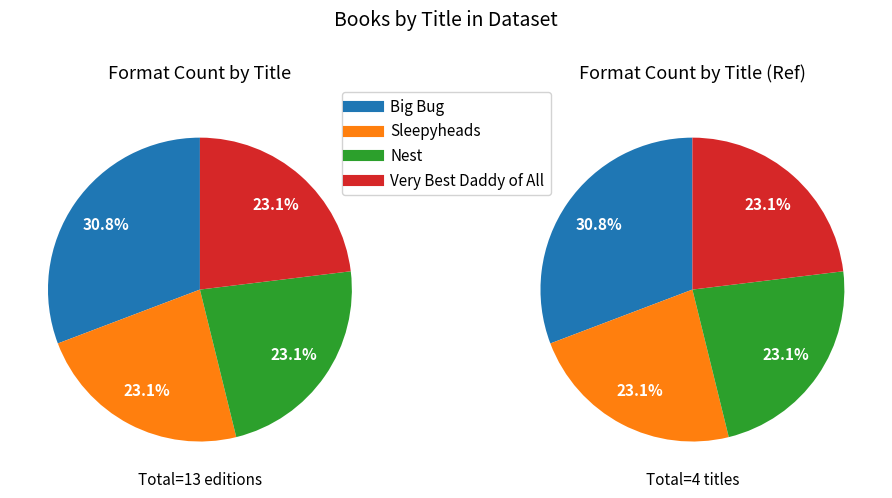

What is the smallest slice in the pie chart?

Sleepyheads